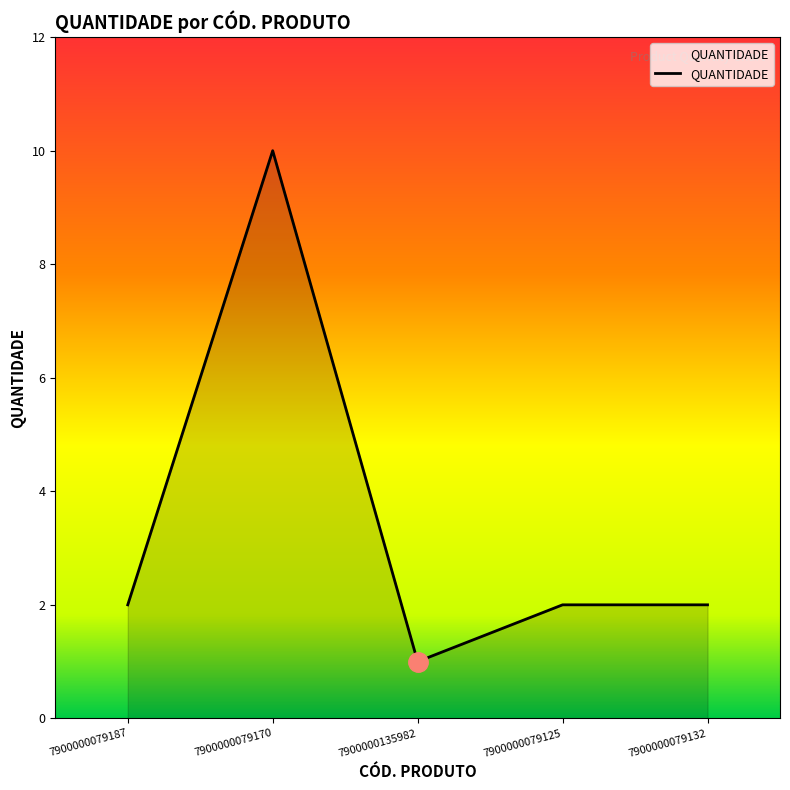

Which has a higher value, 7900000079170 or 7900000079125?

7900000079170